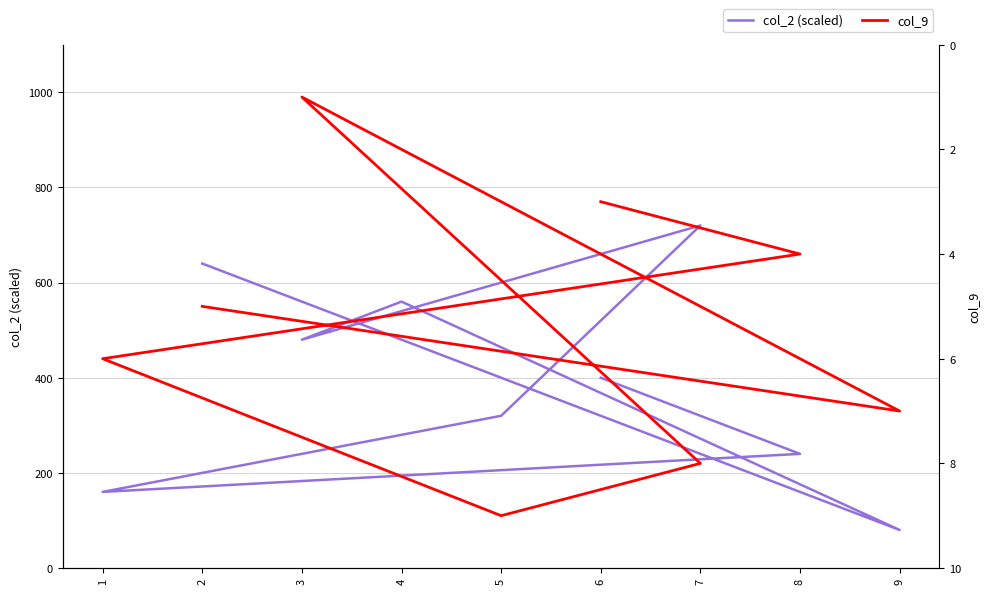

What are all the series names shown in the legend?

col_2 (scaled), col_9